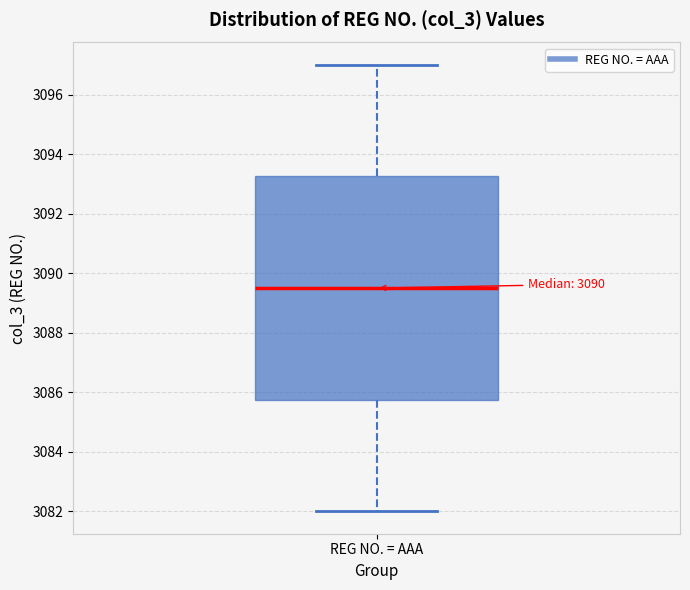

Where does the upper whisker of the box for REG NO. = AAA end on the y-axis? The values are not printed on the chart, so give them approximately, as read against the axis.

3097.0